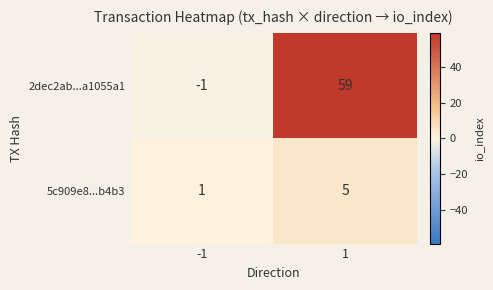

At which category is the sum across all series the highest?

1